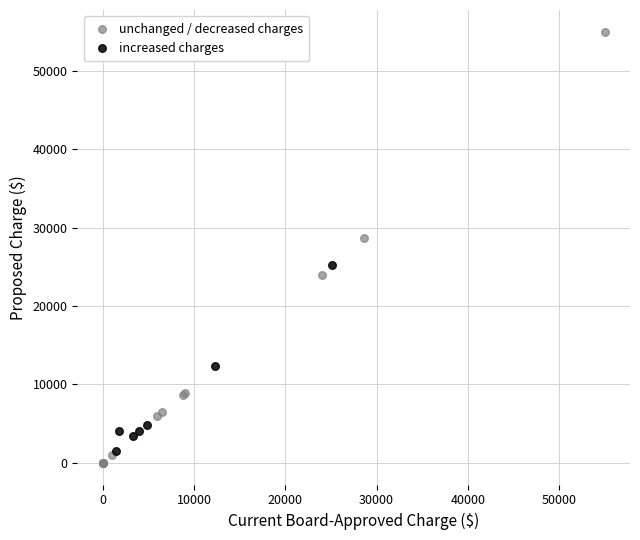

Which series has the widest spread of Y values?

unchanged / decreased charges